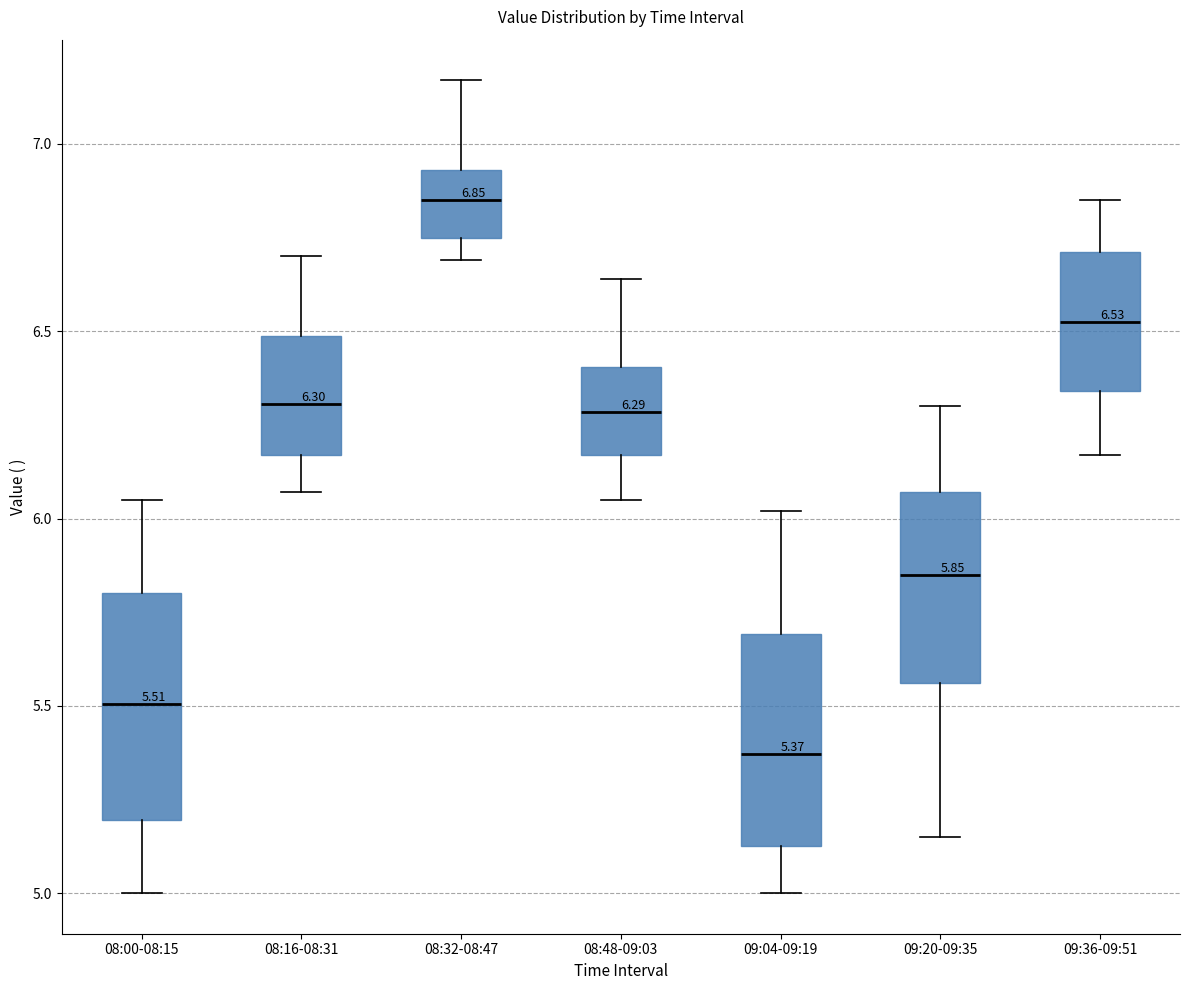

Which box has the lowest median line?

09:04-09:19